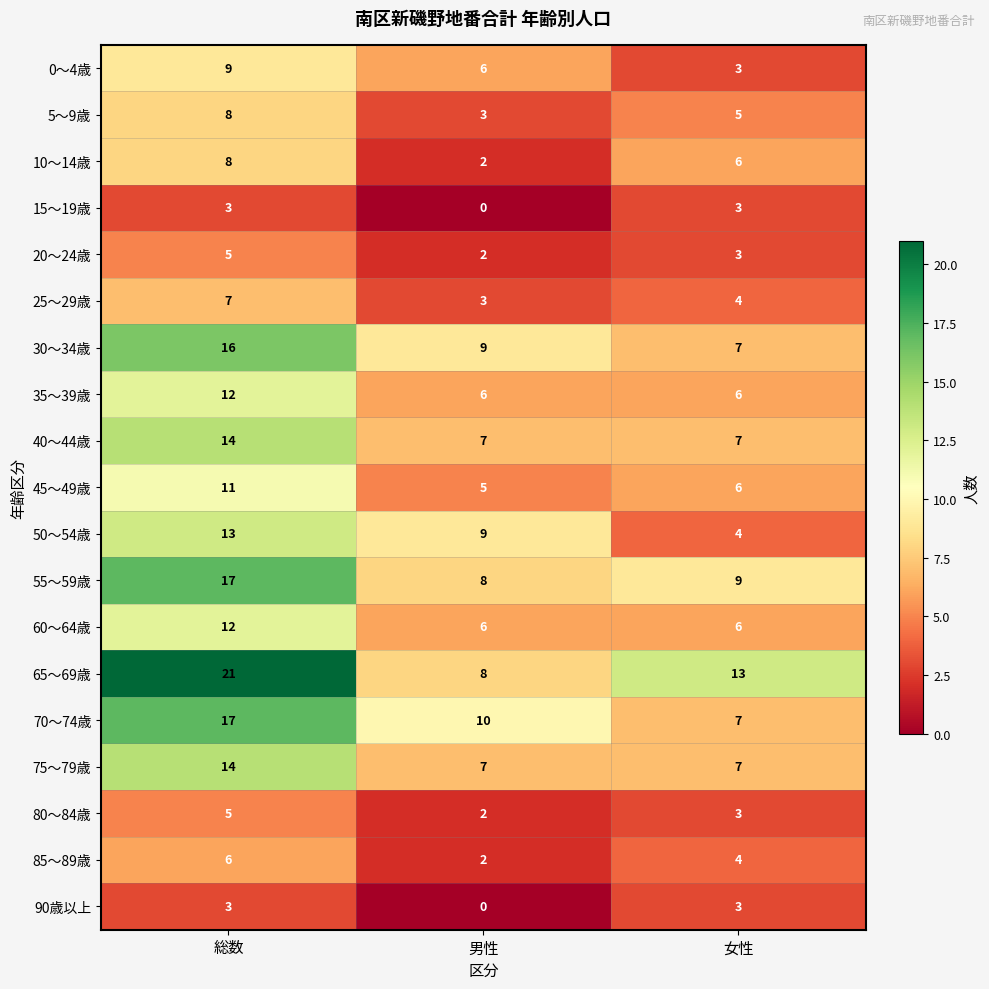

Which category has the highest value across all series?

総数